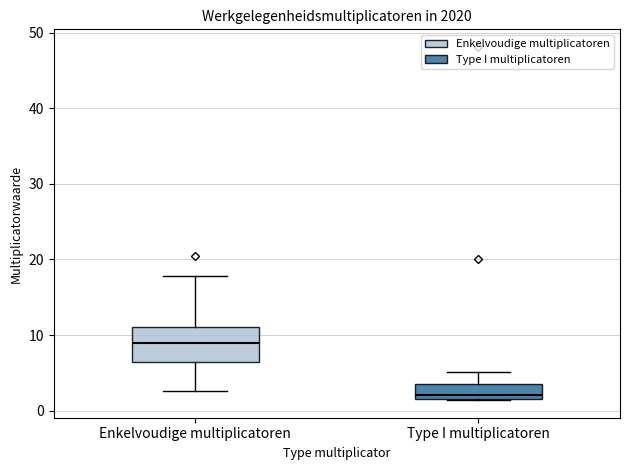

Which box's median line is the lowest?

Type I multiplicatoren